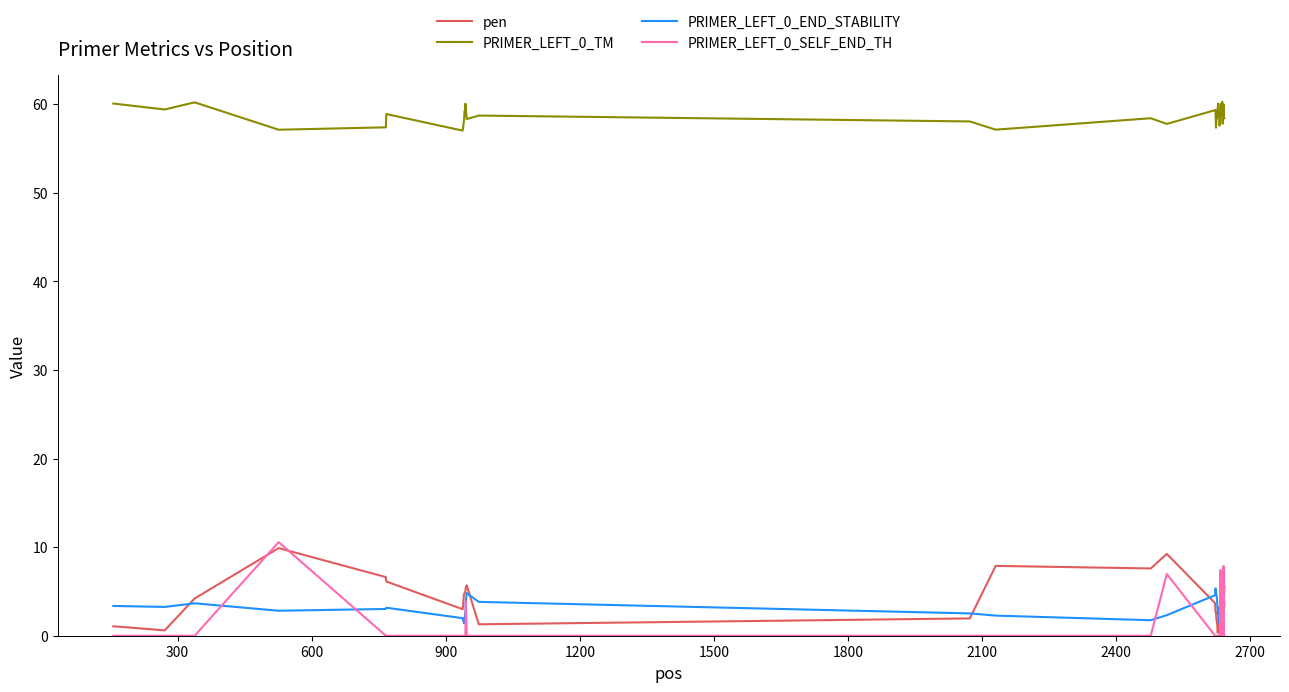

Which series has the largest total across all categories?

PRIMER_LEFT_0_TM